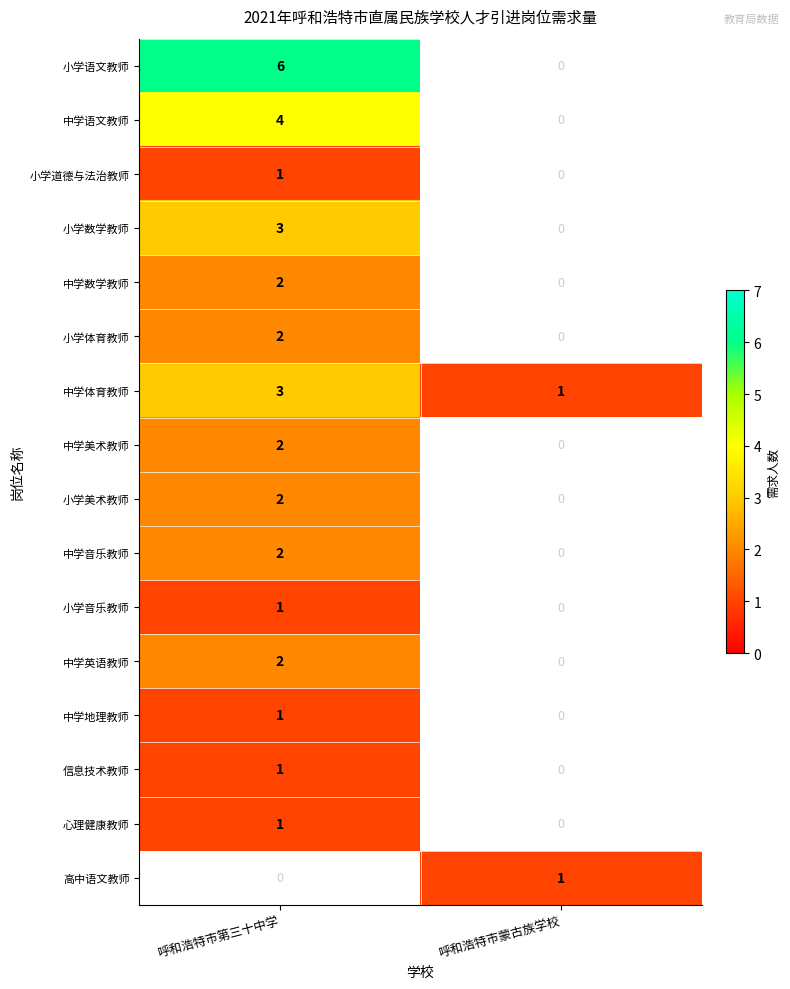

Rank the categories by 中学体育教师 value from lowest to highest.

呼和浩特市蒙古族学校, 呼和浩特市第三十中学